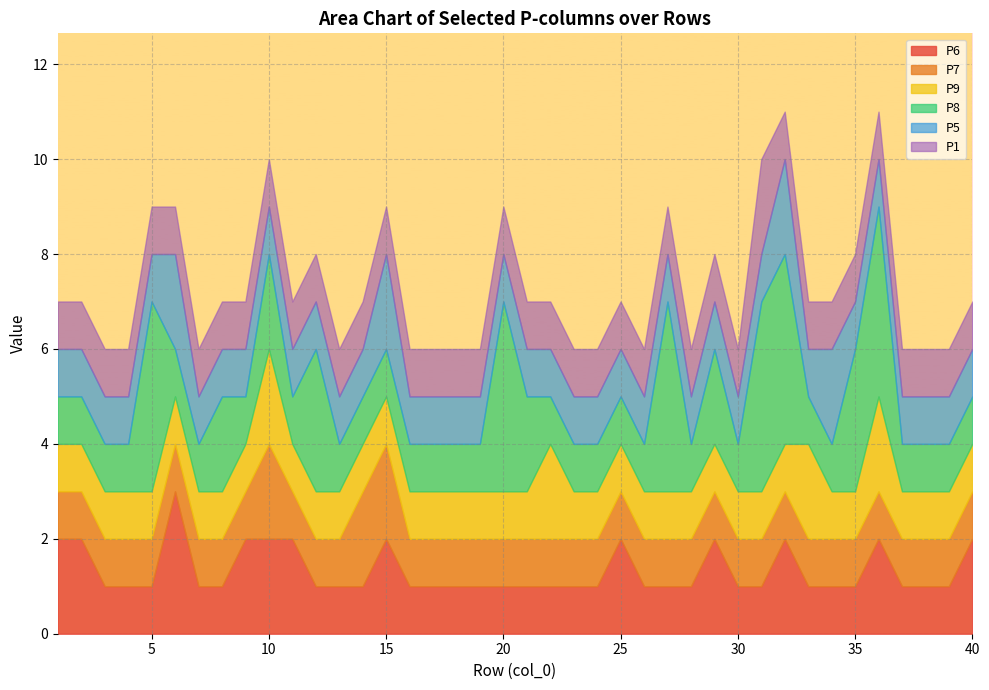

Is the value of P1 at 25 greater than the value of P9 at 2?

No